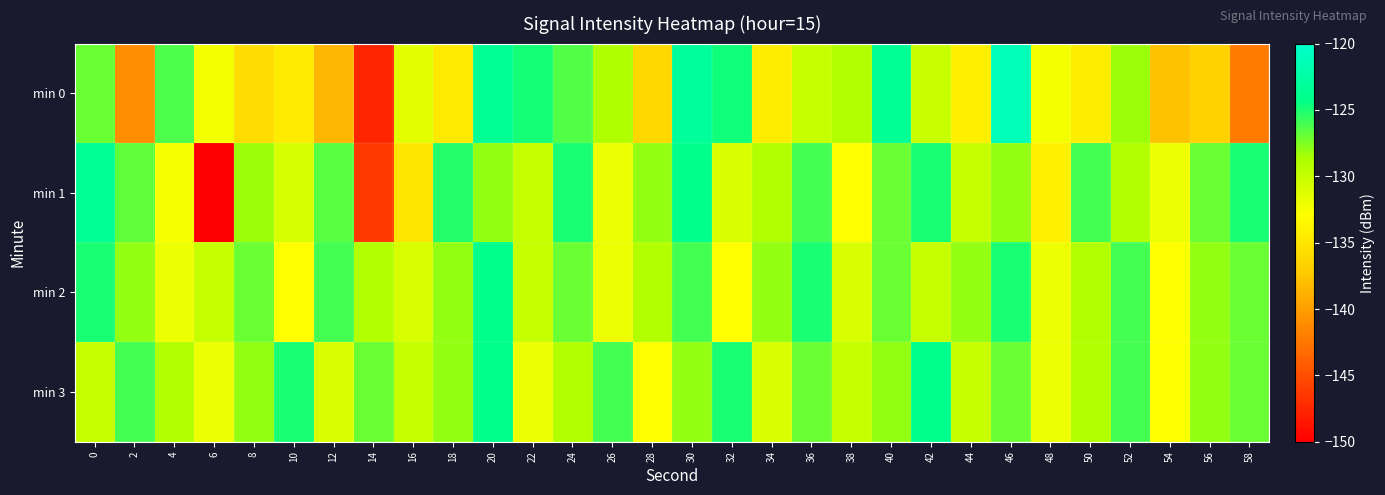

Reading left to right, what are all the values shown in this chart?

min 0: 0=-127.0	2=-141.0	4=-126.3	6=-132.4	8=-135.6	10=-134.5	12=-138.4	14=-147.6	16=-131.4	18=-134.7	20=-123.5	22=-124.8	24=-126.4	26=-128.8	28=-136.2	30=-123.1	32=-124.7	34=-134.4	36=-130.0	38=-129.0	40=-123.4	42=-130.1	44=-134.1	46=-121.3	48=-132.3	50=-134.4	52=-128.2	54=-137.8	56=-136.6	58=-142.2
min 1: 0=-123.6	2=-126.7	4=-132.5	6=-150.0	8=-128.3	10=-130.8	12=-126.5	14=-146.3	16=-135.0	18=-125.2	20=-128.0	22=-130.0	24=-125.0	26=-132.0	28=-128.0	30=-124.0	32=-131.0	34=-129.0	36=-126.0	38=-133.0	40=-127.0	42=-125.0	44=-130.0	46=-128.0	48=-134.0	50=-126.0	52=-129.0	54=-132.0	56=-127.0	58=-125.0
min 2: 0=-125.0	2=-128.0	4=-132.0	6=-130.0	8=-127.0	10=-133.0	12=-126.0	14=-129.0	16=-131.0	18=-128.0	20=-124.0	22=-130.0	24=-127.0	26=-132.0	28=-129.0	30=-126.0	32=-133.0	34=-128.0	36=-125.0	38=-131.0	40=-127.0	42=-130.0	44=-128.0	46=-125.0	48=-132.0	50=-129.0	52=-126.0	54=-133.0	56=-128.0	58=-127.0
min 3: 0=-130.0	2=-126.0	4=-129.0	6=-132.0	8=-128.0	10=-125.0	12=-131.0	14=-127.0	16=-130.0	18=-128.0	20=-124.0	22=-132.0	24=-129.0	26=-126.0	28=-133.0	30=-128.0	32=-125.0	34=-131.0	36=-127.0	38=-130.0	40=-128.0	42=-124.0	44=-130.0	46=-127.0	48=-132.0	50=-129.0	52=-126.0	54=-133.0	56=-128.0	58=-127.0